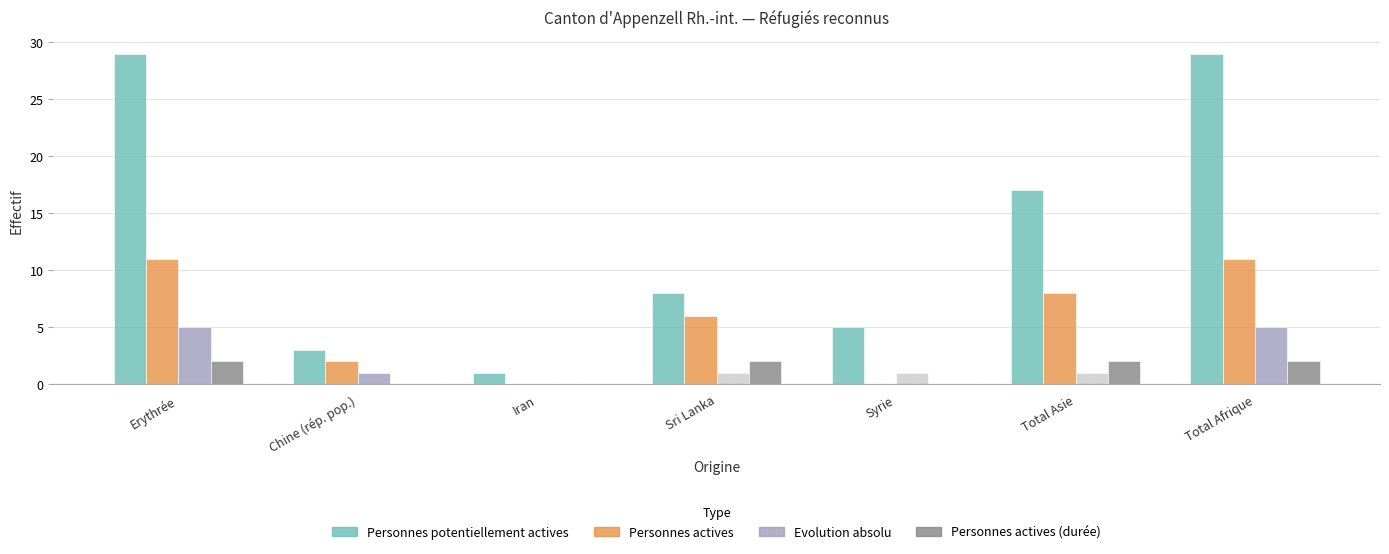

Reading left to right, transcribe all the data shown in this chart.

Personnes potentiellement actives: 29	3	1	8	5	17	29
Personnes actives: 11	2	0	6	0	8	11
Evolution absolu: 5	1	0	1	1	1	5
Personnes actives (durée): 2	0	0	2	0	2	2